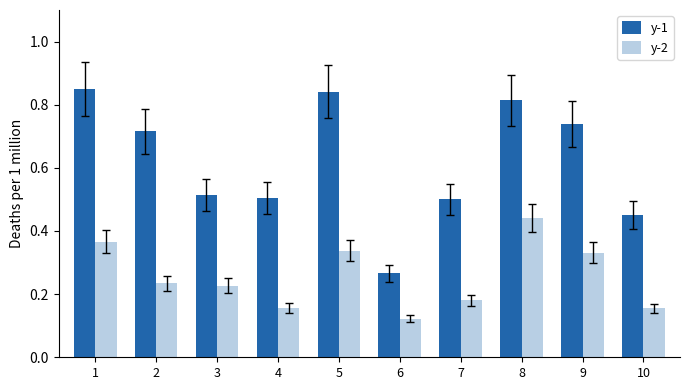

What are all the series names shown in the legend?

y-1, y-2